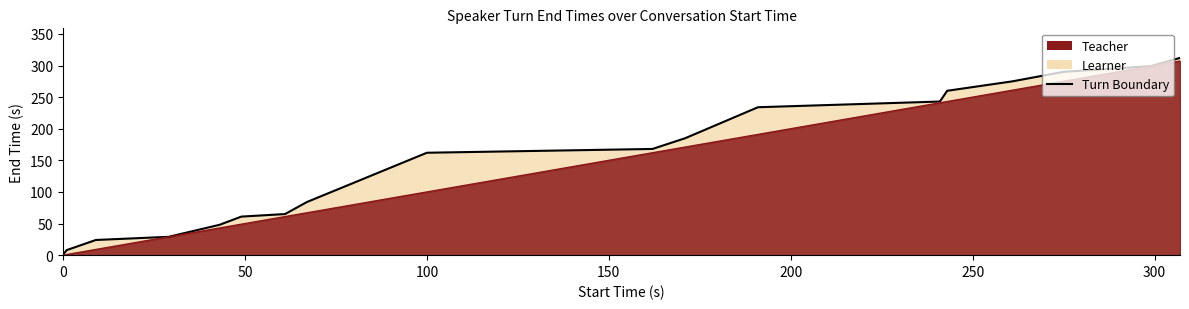

How many lines are shown in the chart?

2